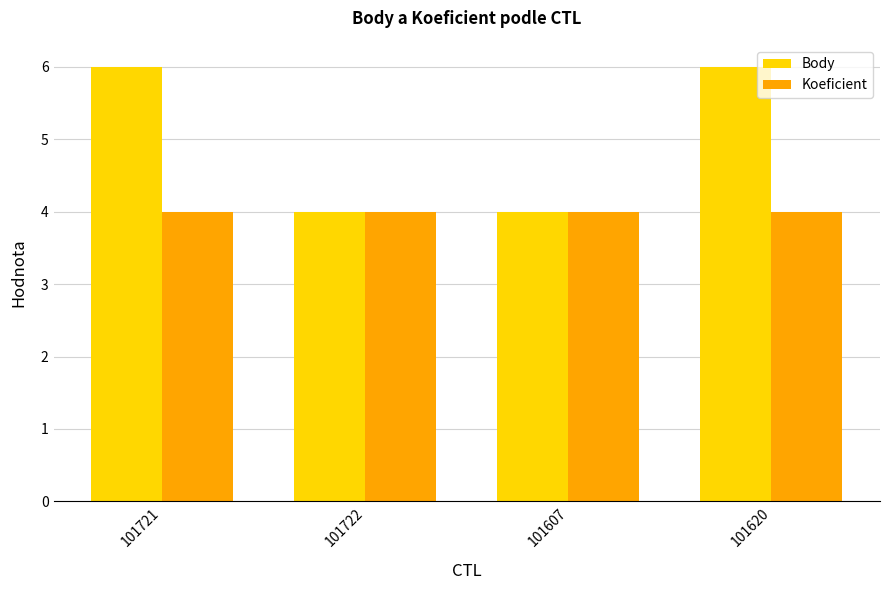

Which series has the widest spread of values?

Body